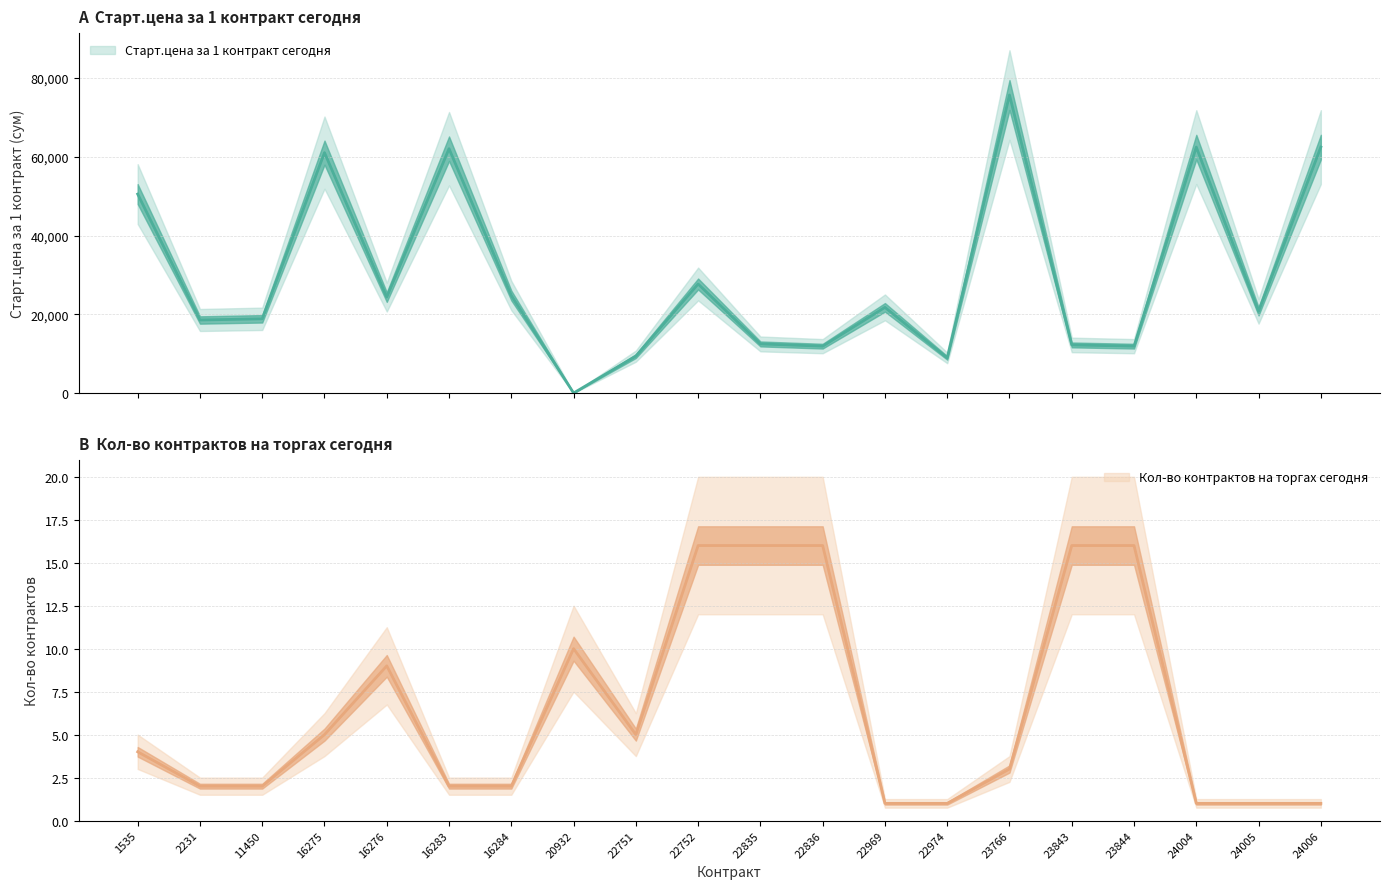

How many lines are shown in the chart?

2